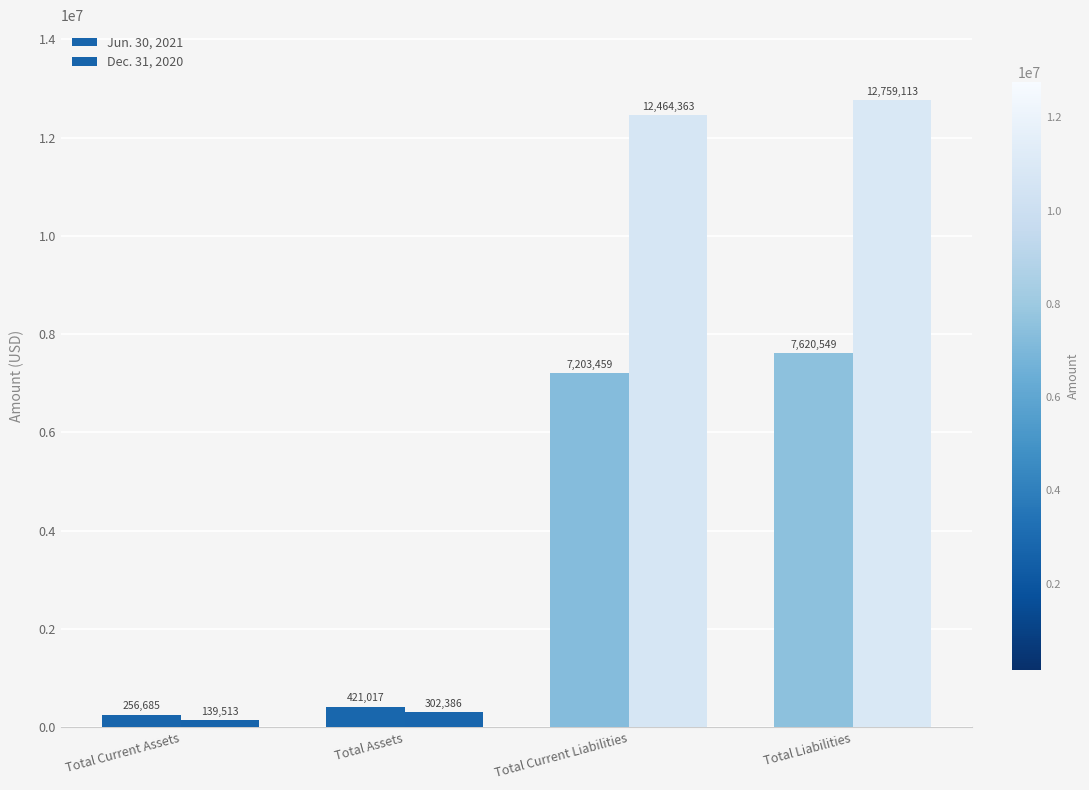

The value of Jun. 30, 2021 at Total Liabilities is 7620549. True or false?

True